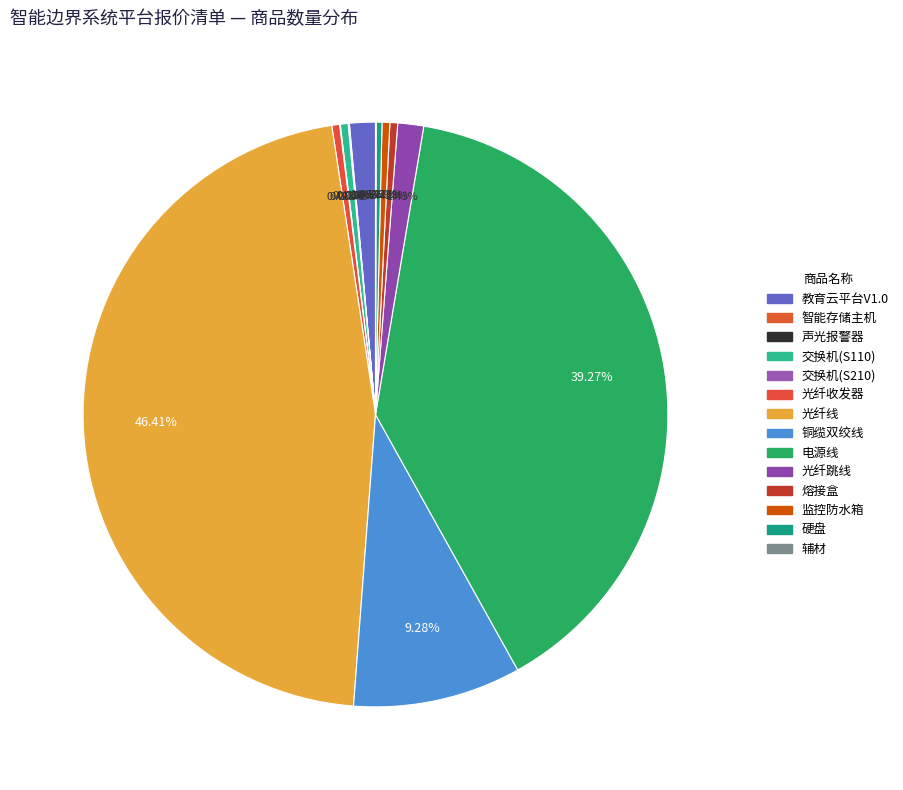

To the nearest percent, what is the difference between the largest and smallest slice percentages?

46%